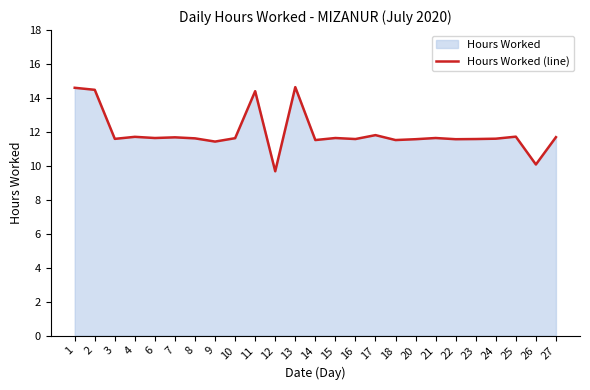

What is the difference between the maximum and second lowest values?

4.6